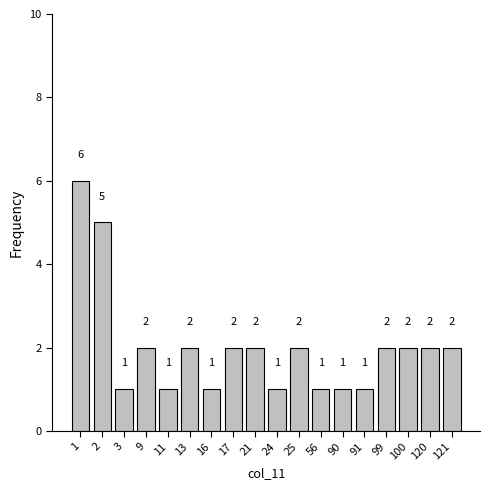

Reading right to left, extract all data points from this chart.

121=2	120=2	100=2	99=2	91=1	90=1	56=1	25=2	24=1	21=2	17=2	16=1	13=2	11=1	9=2	3=1	2=5	1=6